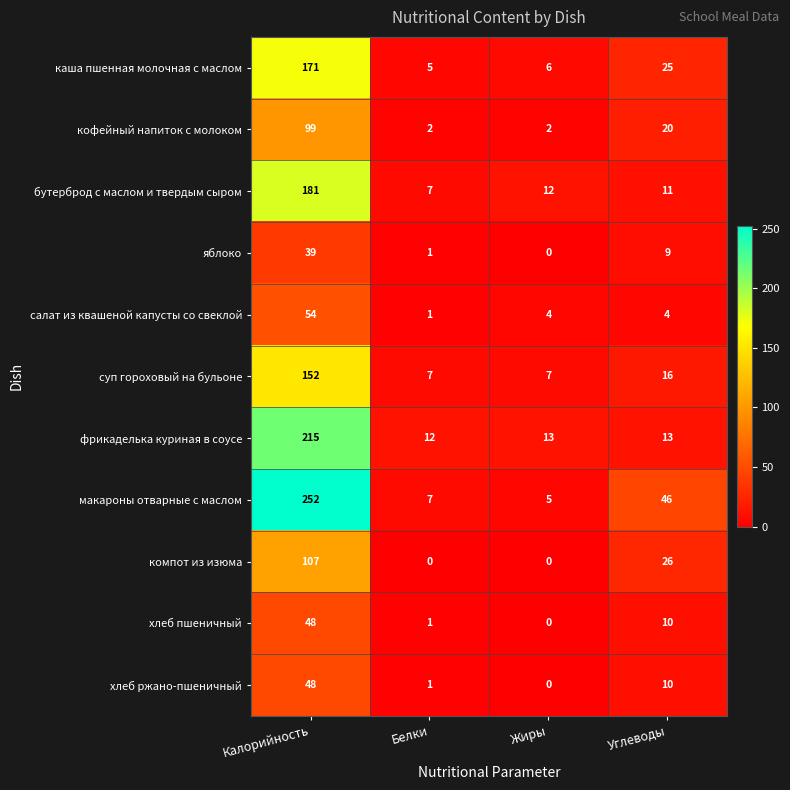

At which label does кофейный напиток с молоком first exceed 20?

Калорийность